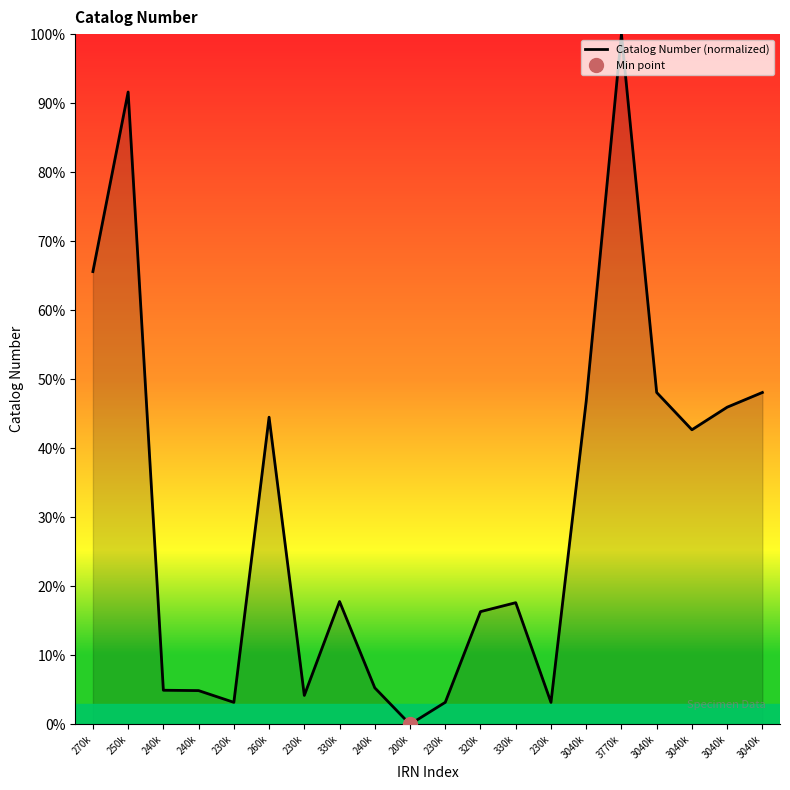

The chart shows a value of 2.1 at 230k. True or false?

False